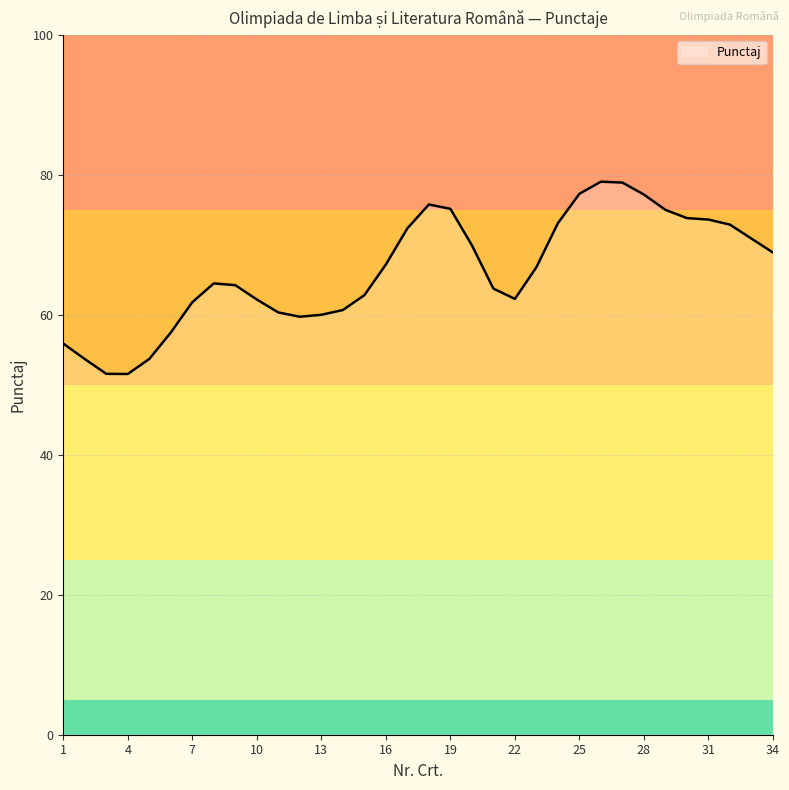

What is the greatest value displayed?

79.0